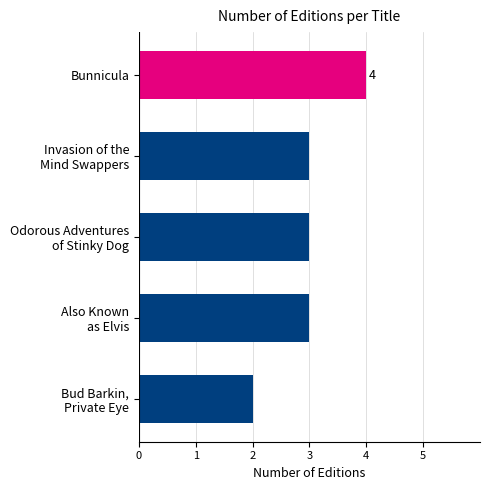

What is the average value?

3